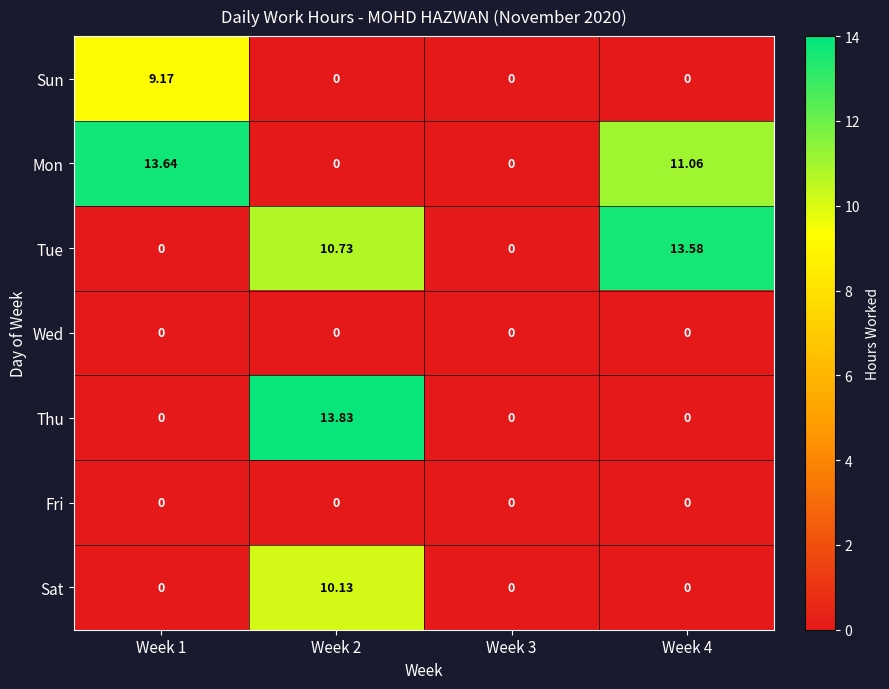

Which series has the widest spread of values?

Thu